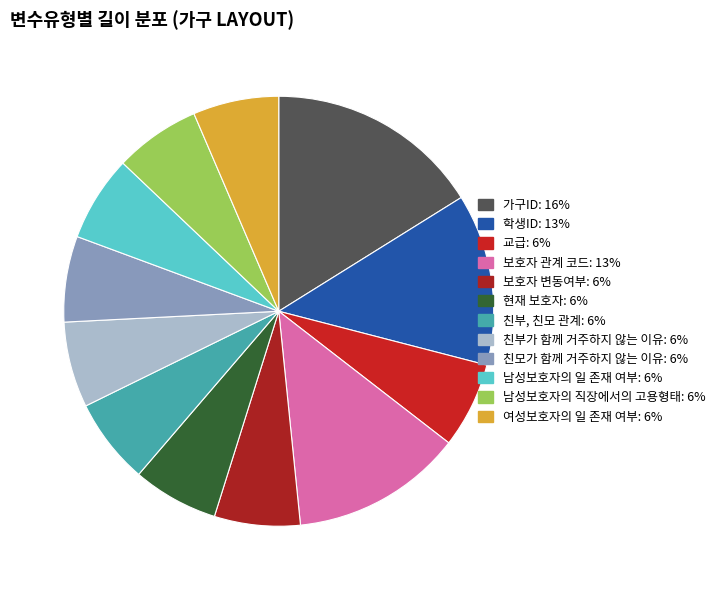

Is the sum of 여성보호자의 일 존재 여부 and 보호자 관계 코드 greater than half?

No